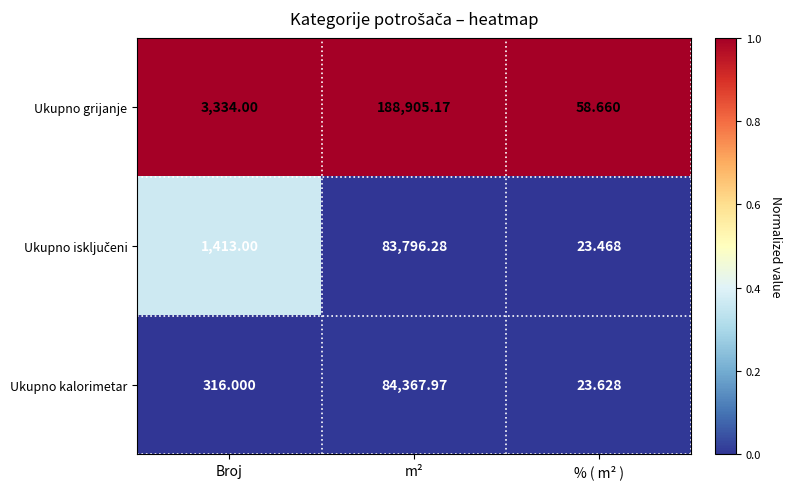

Which series has the largest range (max minus min)?

Ukupno grijanje